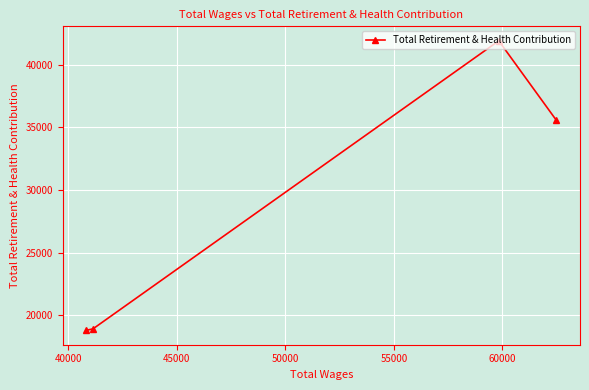

What is the greatest value displayed?

41923